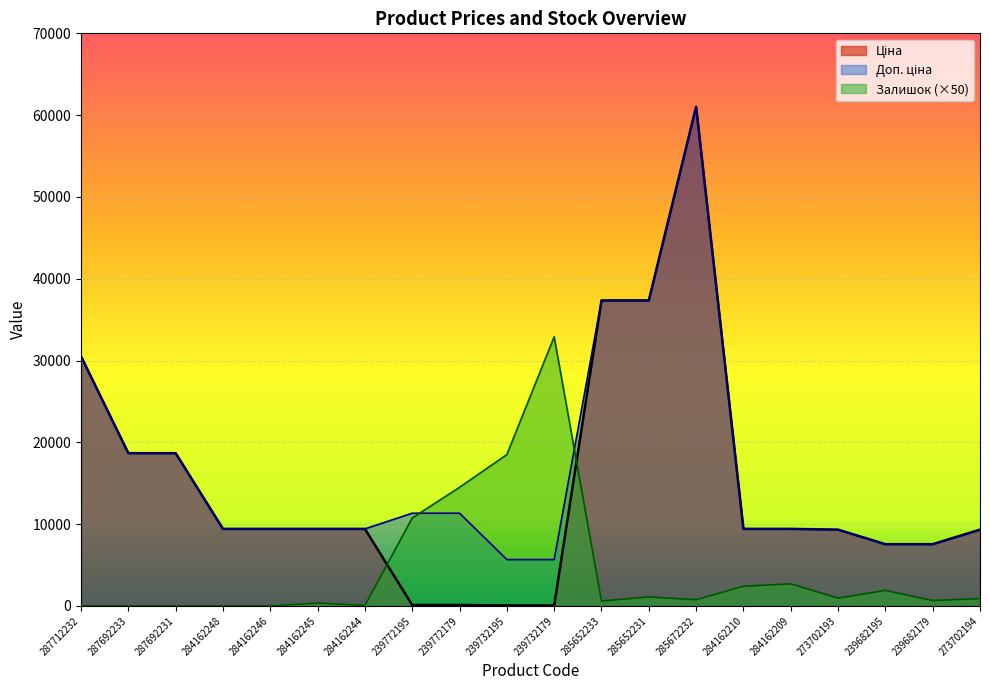

What is the average value of the Залишок series?

4450.0